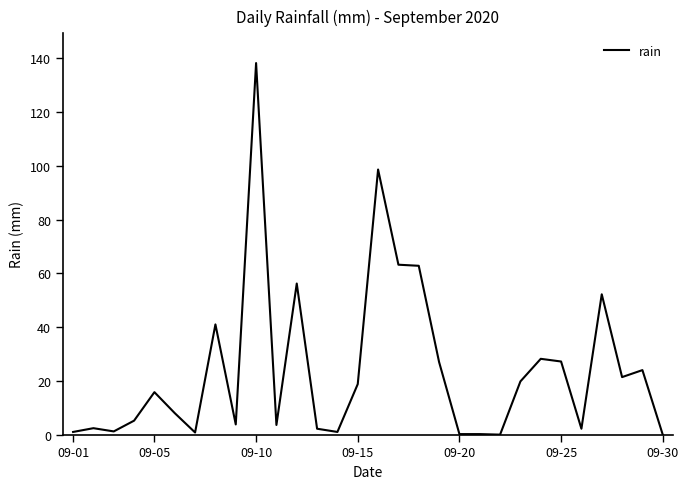

What is the greatest value displayed?

138.2